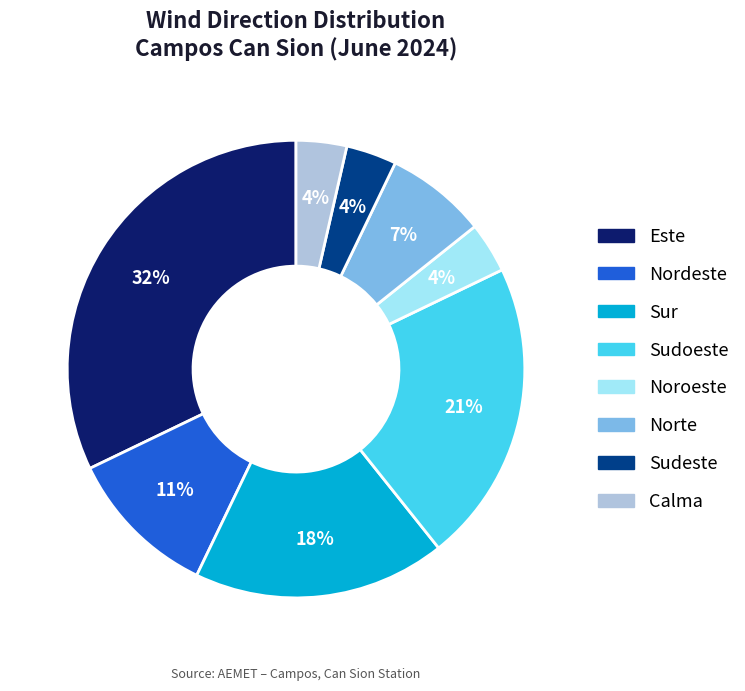

How many segments does this pie chart have?

8